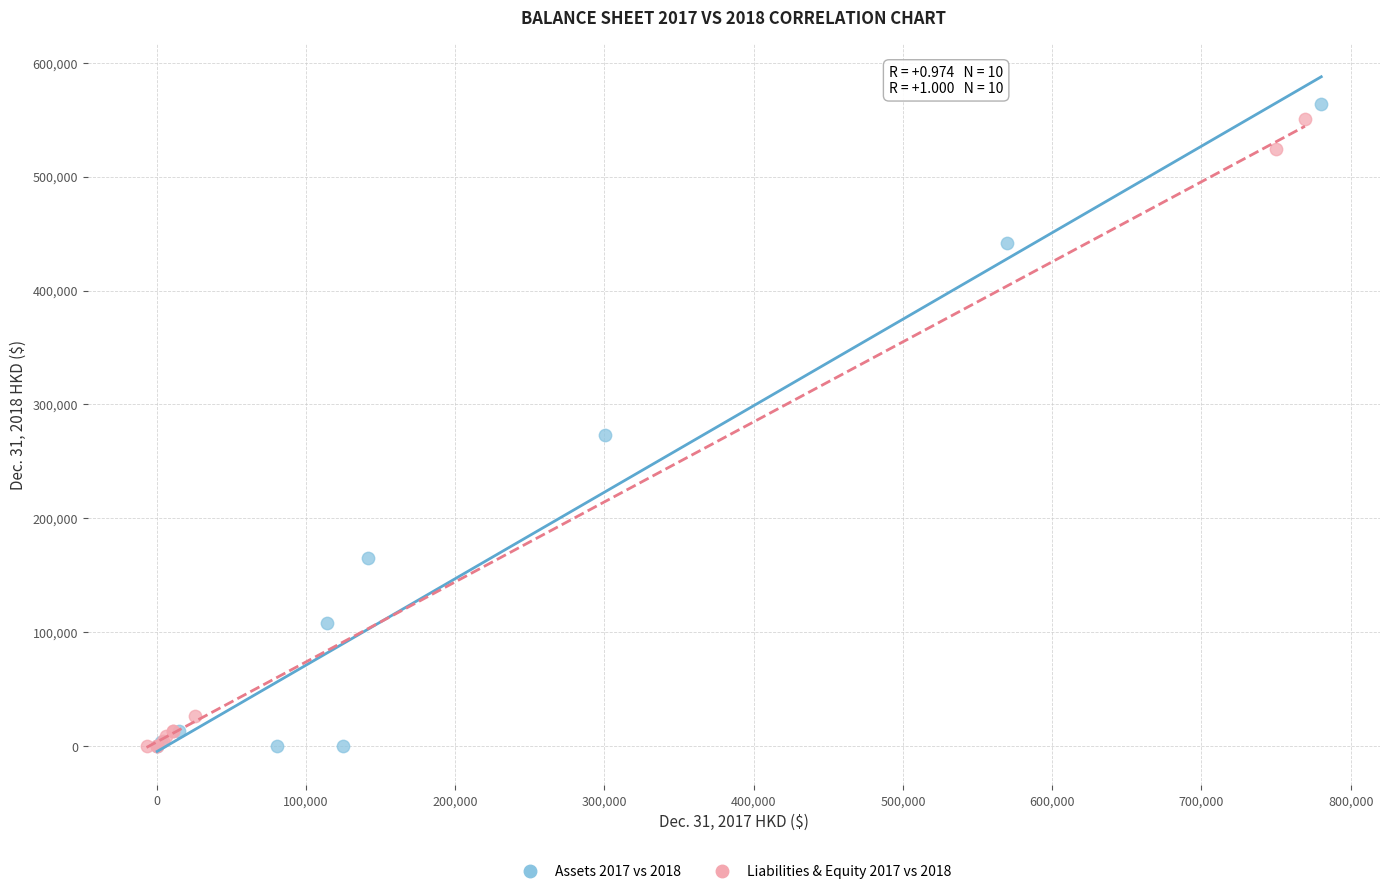

Which series has the widest spread of Y values?

Assets 2017 vs 2018